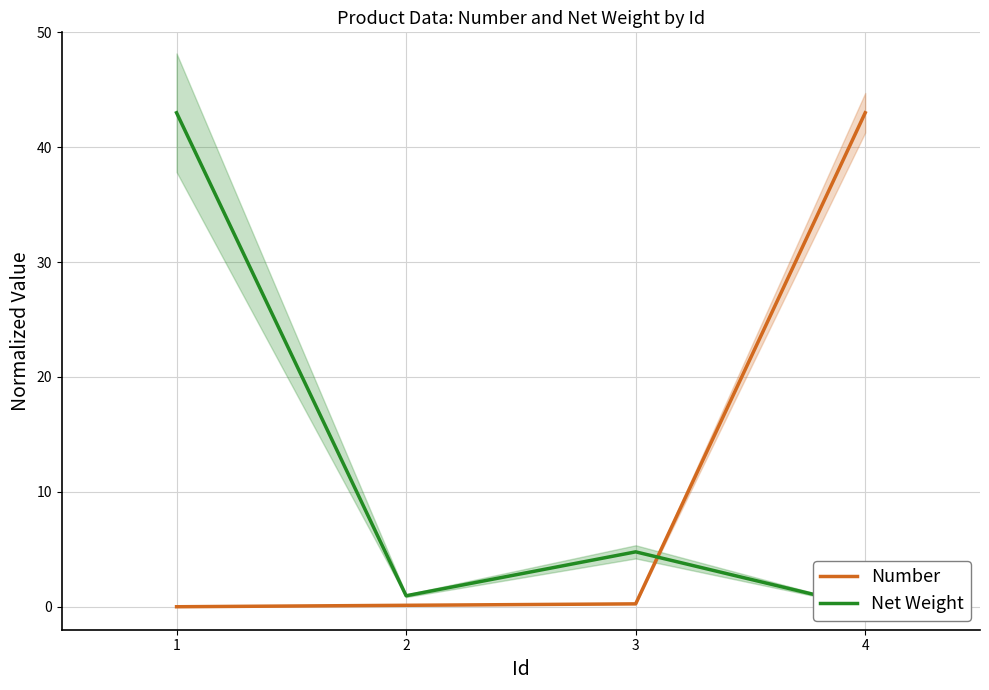

True or false: Net Weight has a value of 1.0 at 2.

True